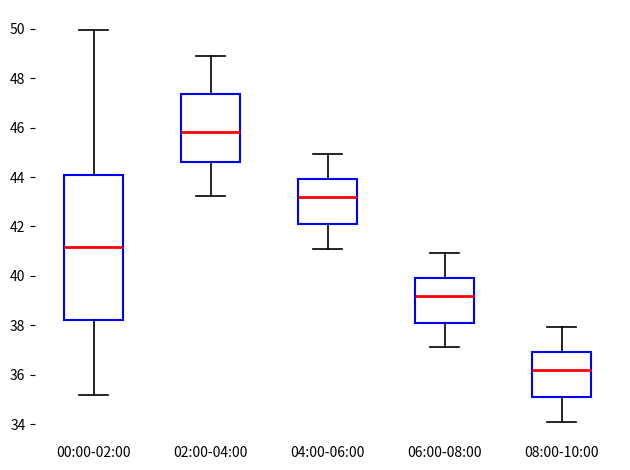

Where does the upper whisker of the box for 08:00-10:00 end on the y-axis? The values are not printed on the chart, so give them approximately, as read against the axis.

38.0